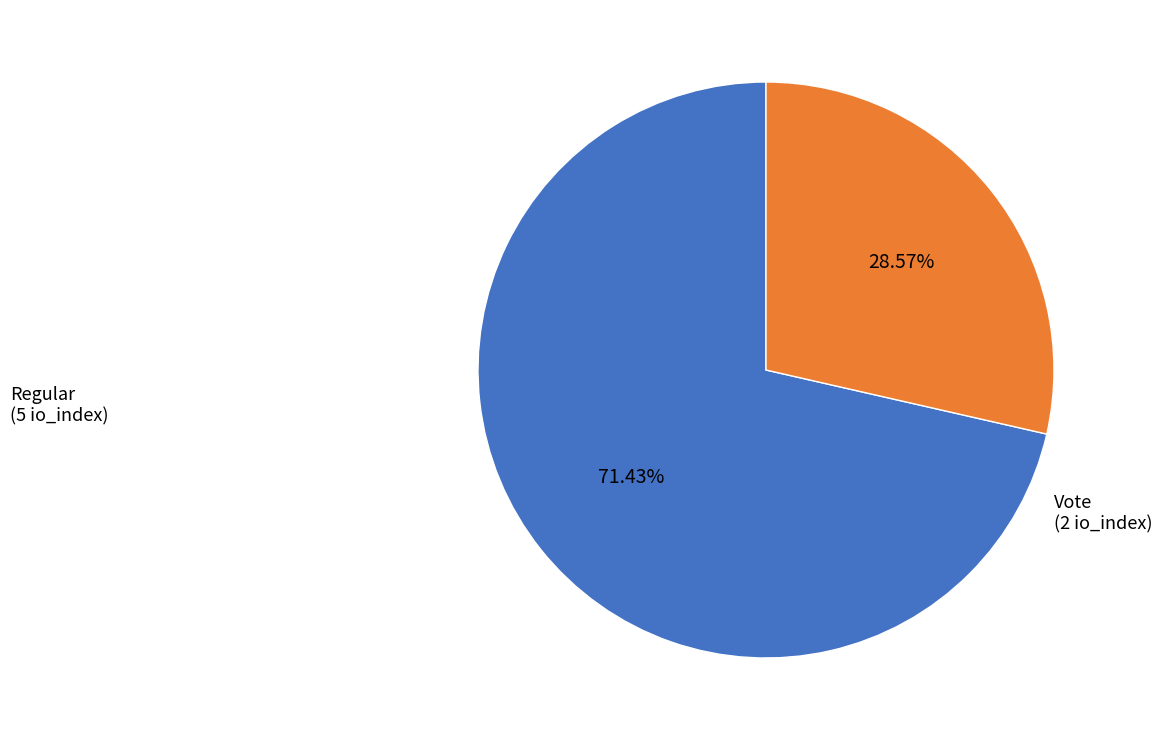

Which slice is the largest?

Regular